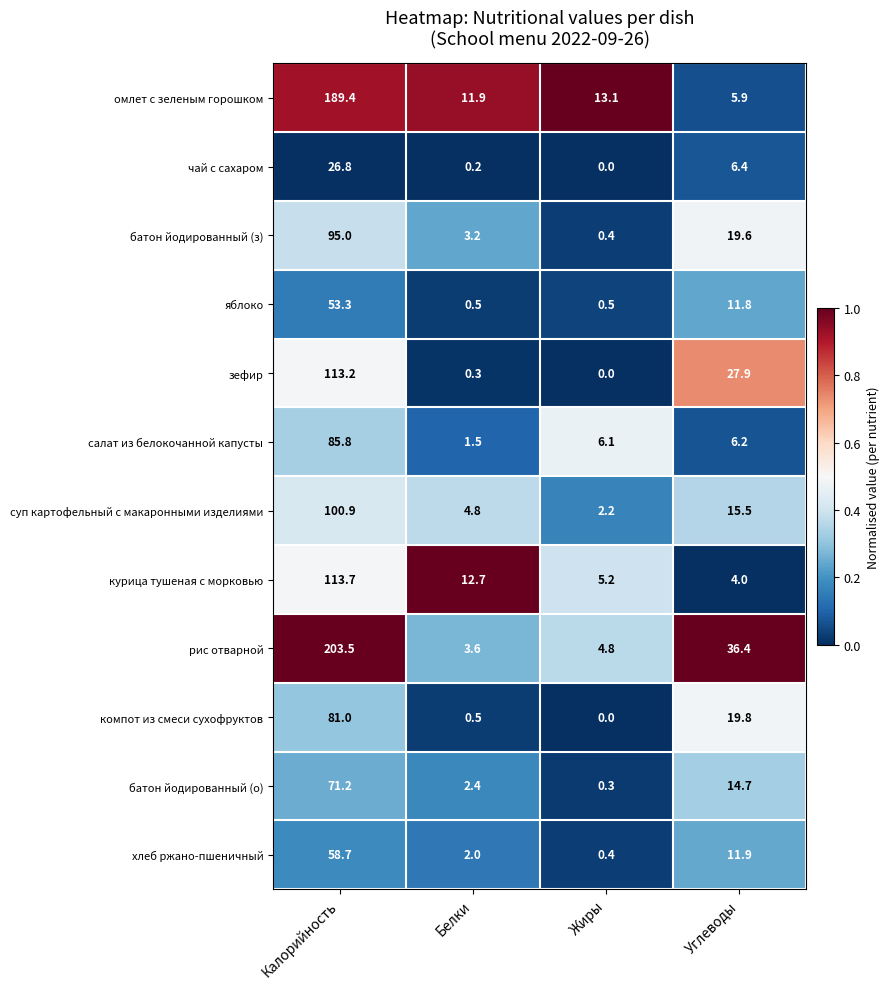

Which series has the largest range (max minus min)?

рис отварной